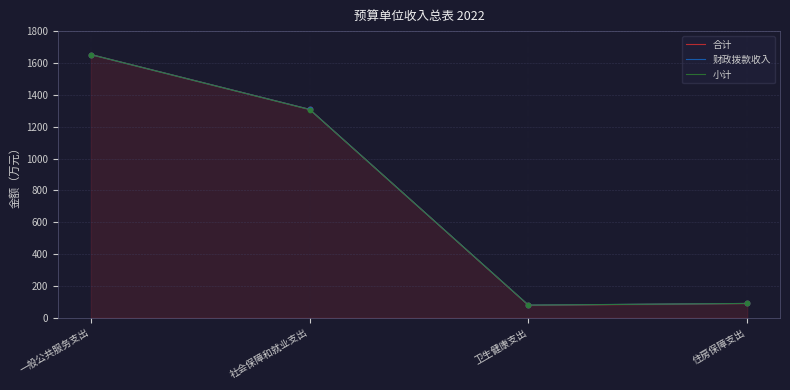

Is the value of 财政拨款收入 at 社会保障和就业支出 greater than the value of 小计 at 一般公共服务支出?

No